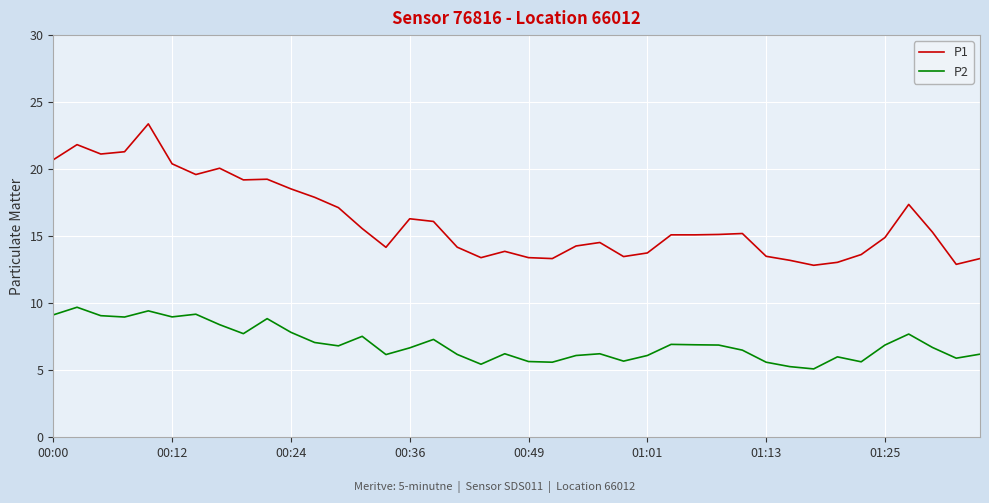

Which series has the largest range (max minus min)?

P1